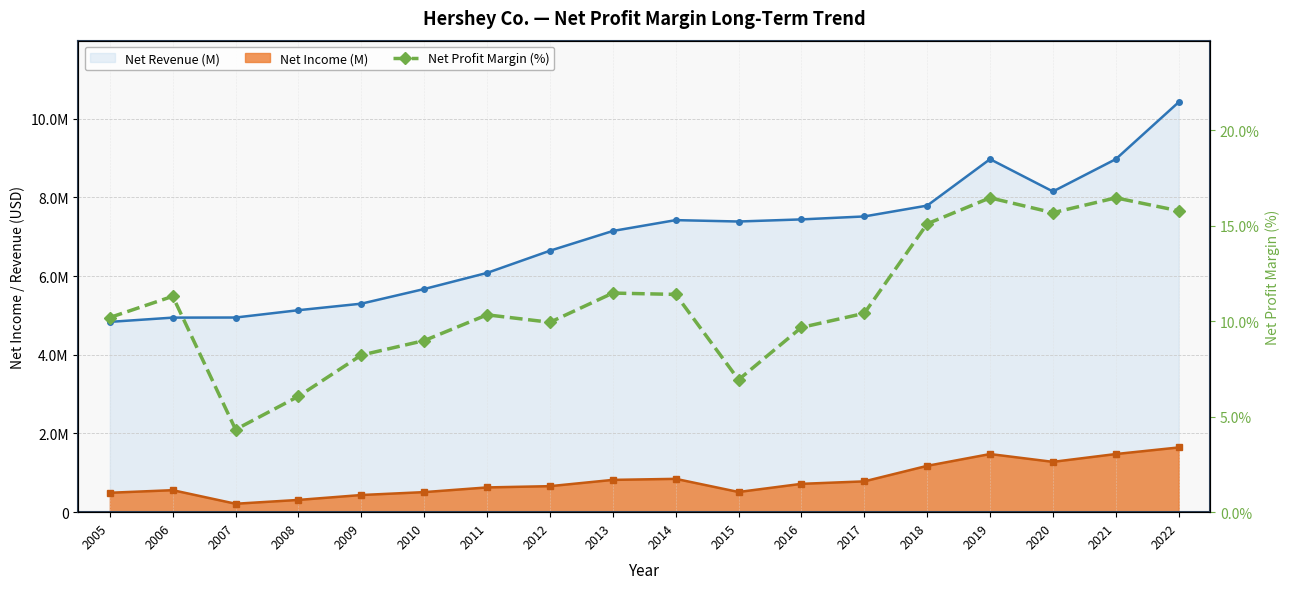

Reading right to left, transcribe all the data shown in this chart.

2022=15.8	2021=16.5	2020=15.7	2019=16.5	2018=15.1	2017=10.4	2016=9.7	2015=6.9	2014=11.4	2013=11.5	2012=10.0	2011=10.3	2010=9.0	2009=8.2	2008=6.1	2007=4.3	2006=11.3	2005=10.2